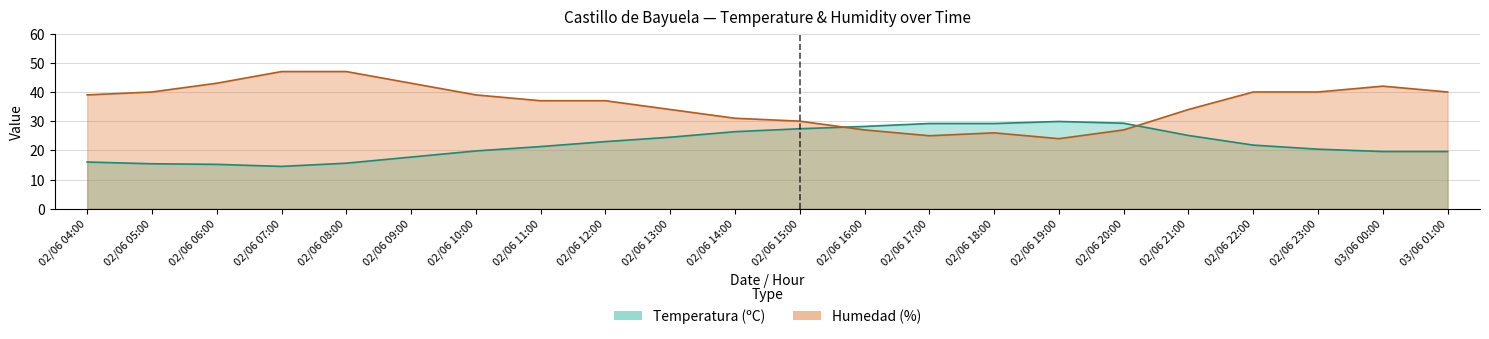

Between which two adjacent categories do Temperatura (ºC) and Humedad (%) first intersect?

02/06 15:00 and 02/06 16:00